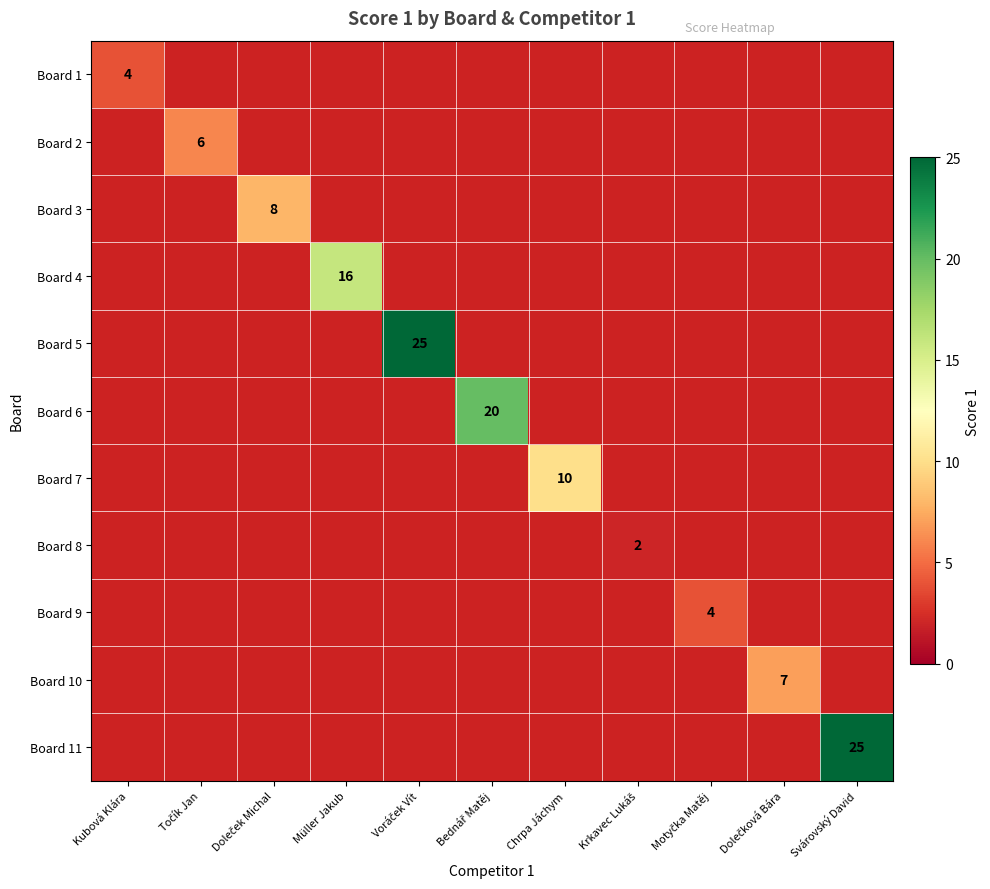

Is the value of Board 11 at Točík Jan greater than the value of Board 3 at Krkavec Lukáš?

No